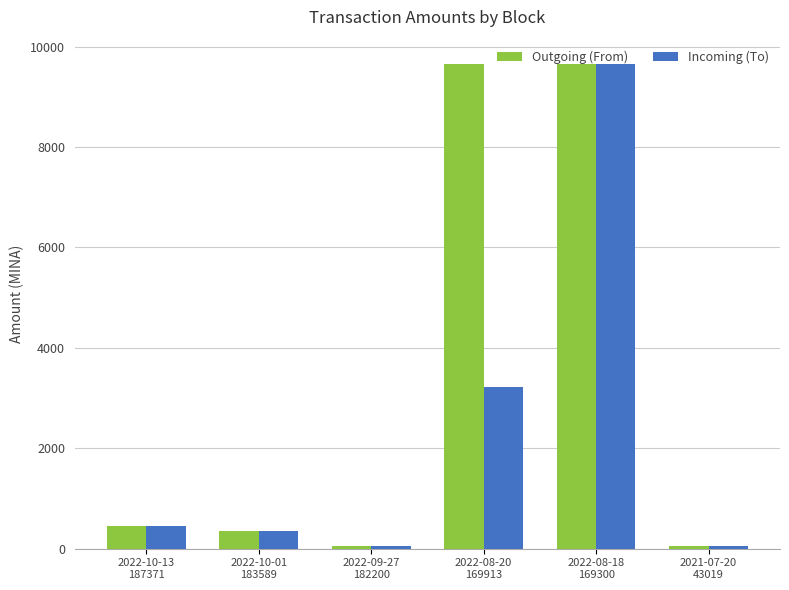

At which label does Outgoing (From) first exceed 450?

2022-10-13
187371